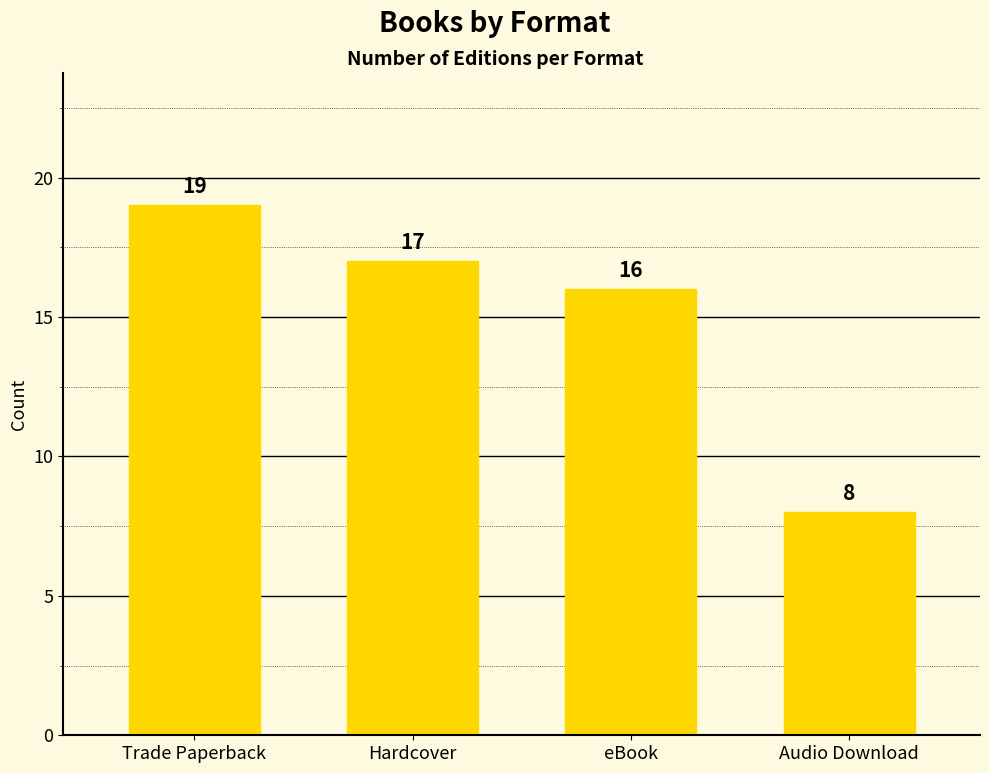

Reading left to right, extract all data points from this chart.

19	17	16	8